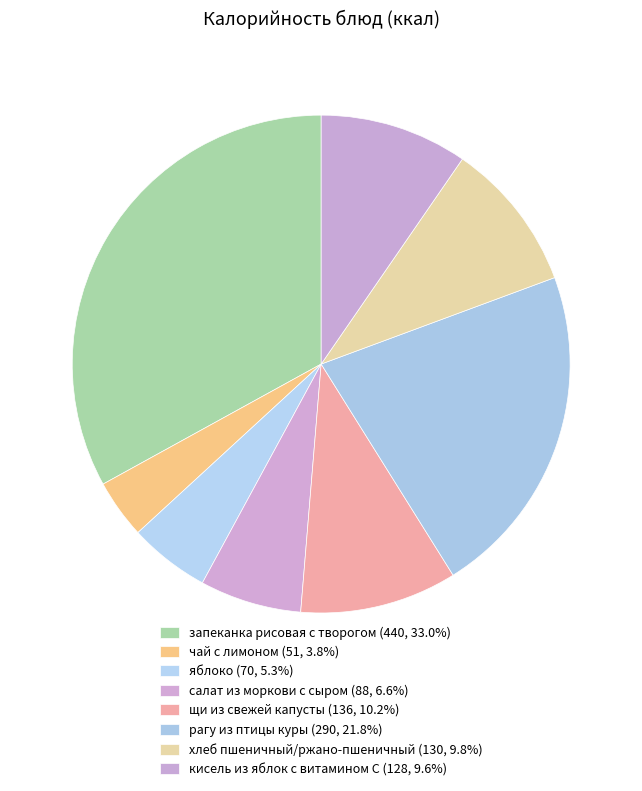

Does рагу из птицы куры account for over 50% of the chart?

No